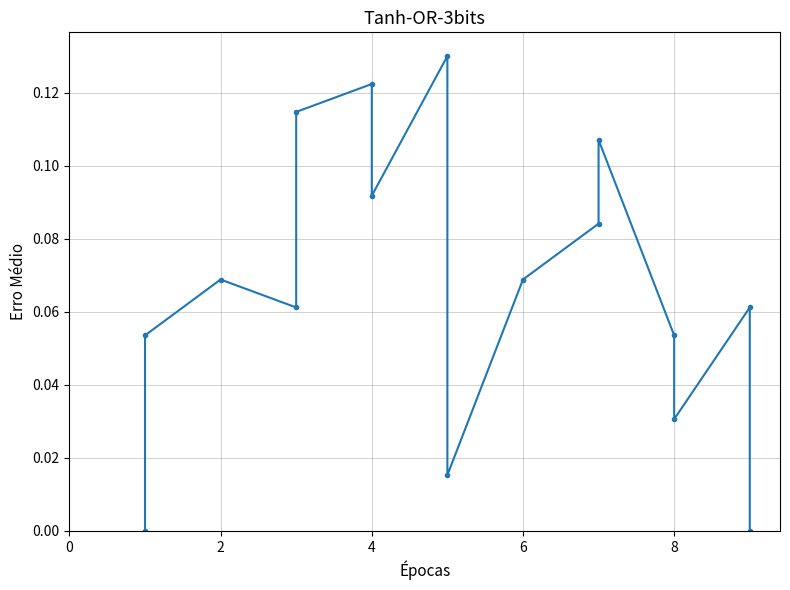

True or false: there are more than 2 points higher than both neighbors.

True